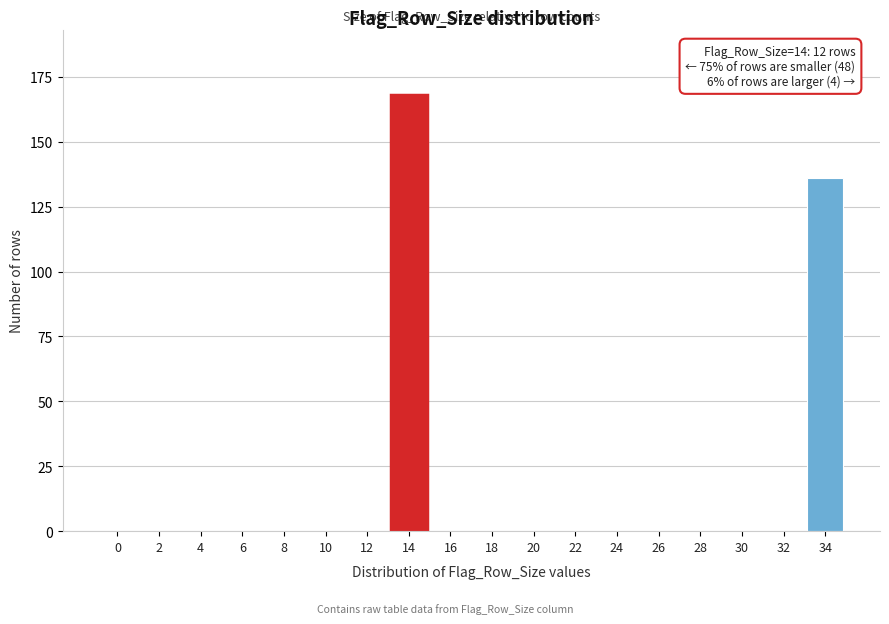

Reading left to right, list all the values displayed in this chart.

0=0	2=0	4=0	6=0	8=0	10=0	12=0	14=168	16=0	18=0	20=0	22=0	24=0	26=0	28=0	30=0	32=0	34=136